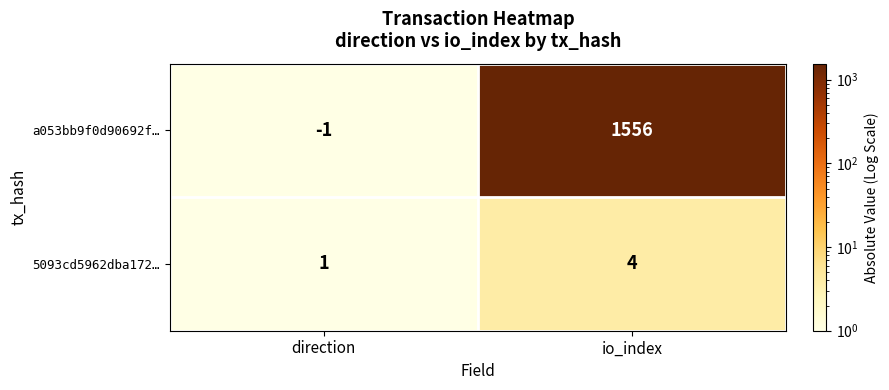

The a053bb9f0d90692f… series shows 2796 at io_index. True or false?

False